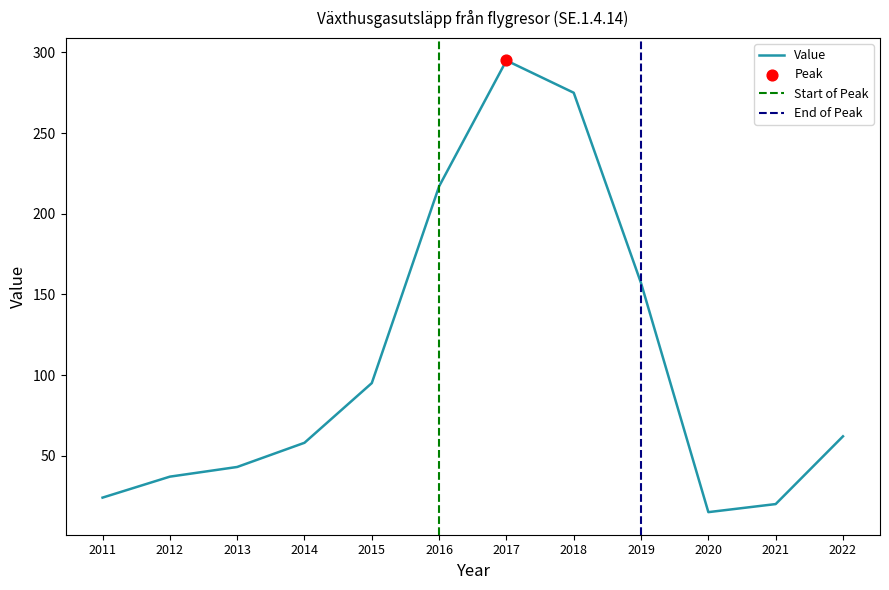

Between 2015 and 2020, which is larger?

2015